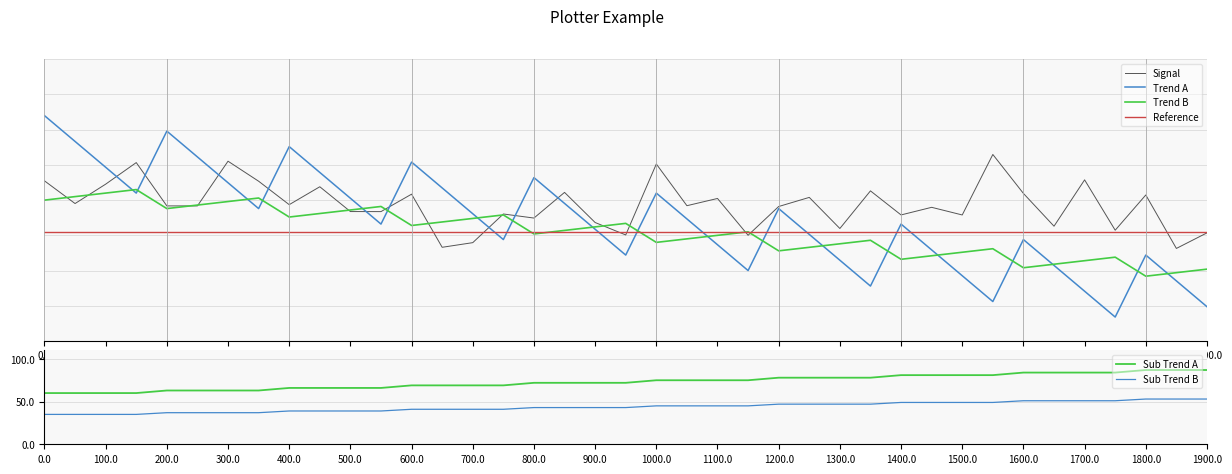

What is the highest value of the Sub Trend B series?

53